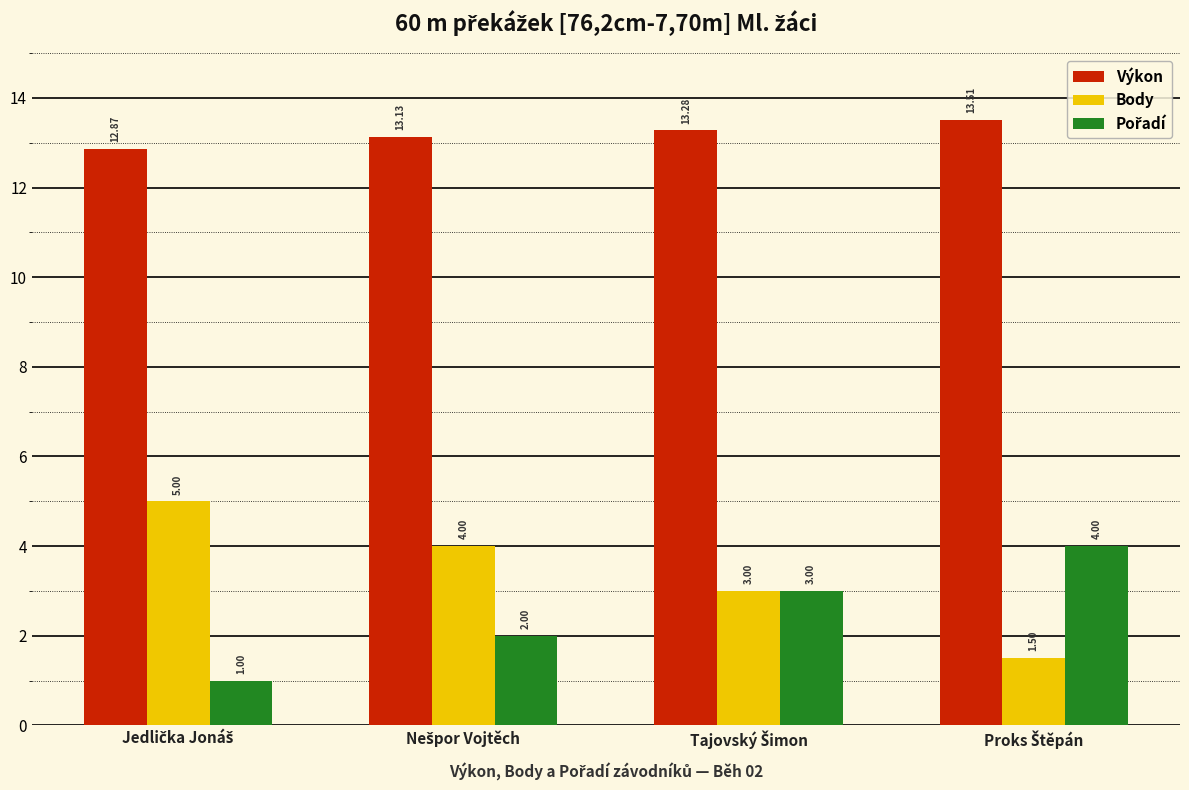

At how many categories does at least one series exceed 8?

4